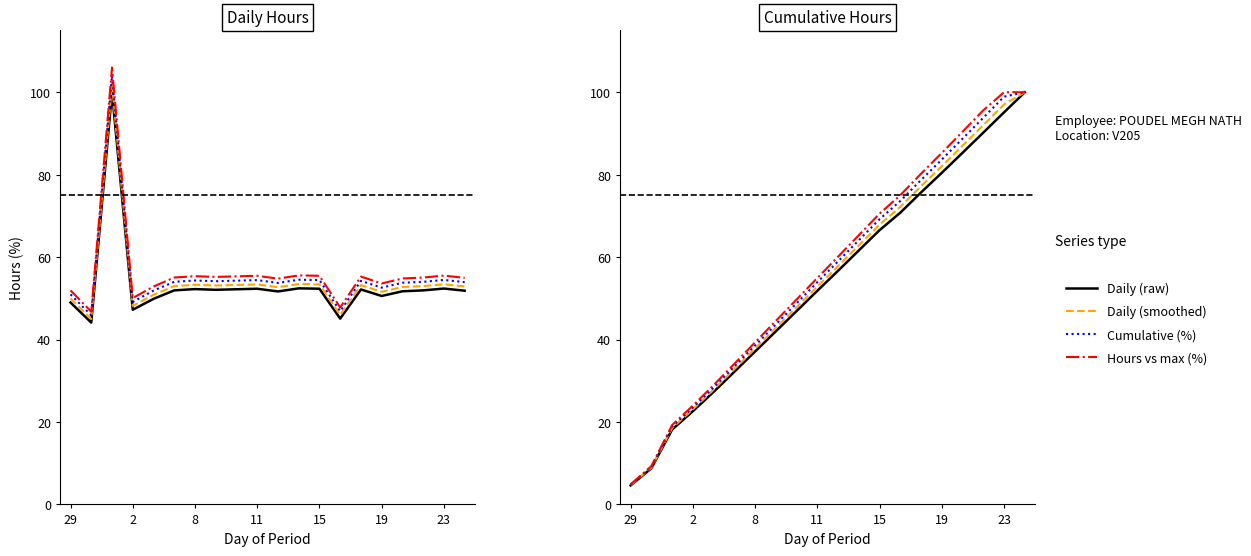

What is the label of the 1st point from the left?

29